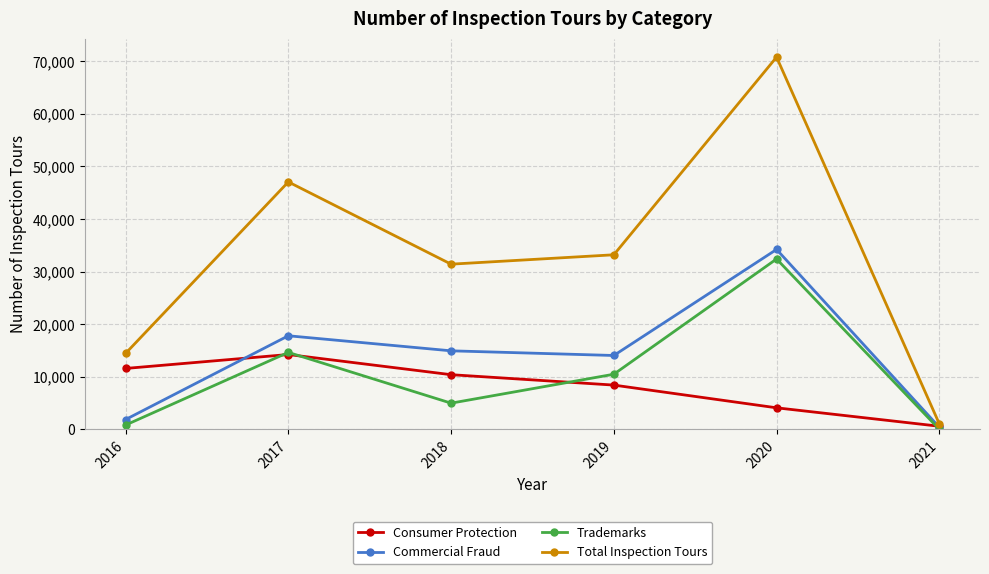

Reading left to right, list all the values displayed in this chart.

Consumer Protection: 11605	14253	10418	8441	4121	615
Commercial Fraud: 1892	17817	14955	14068	34231	422
Trademarks: 843	14657	5006	10504	32418	33
Total Inspection Tours: 14468	47068	31430	33215	70793	1073